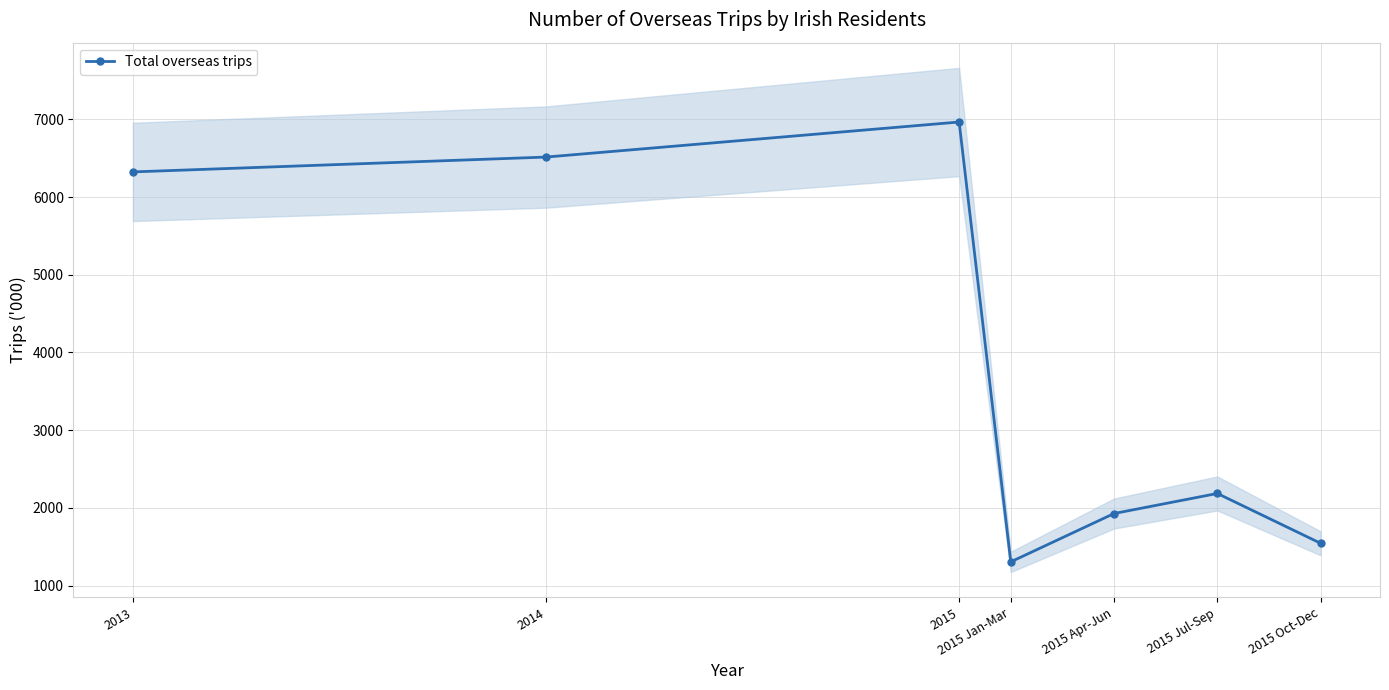

At which category does the data reach its first local valley?

2015 Jan-Mar